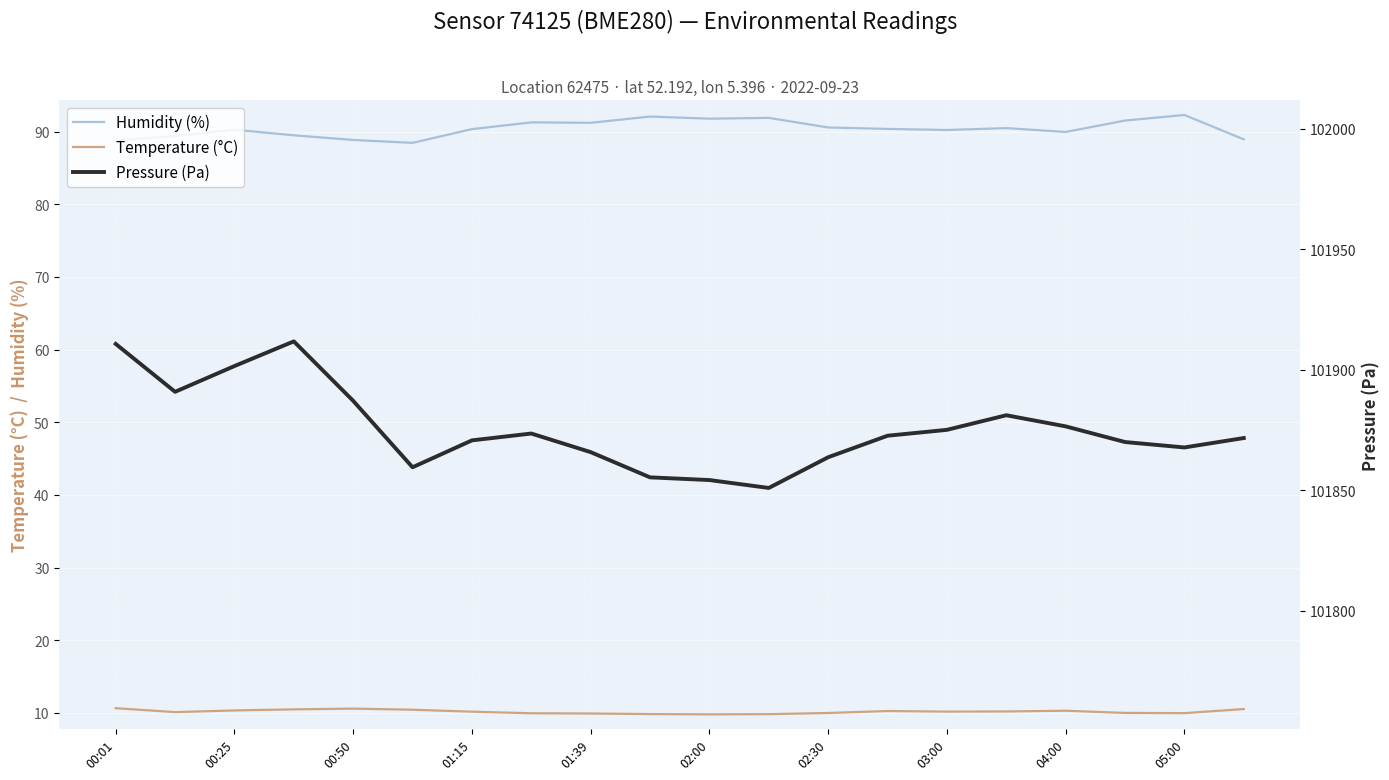

What is the lowest value of the Temperature (°C) series?

9.8